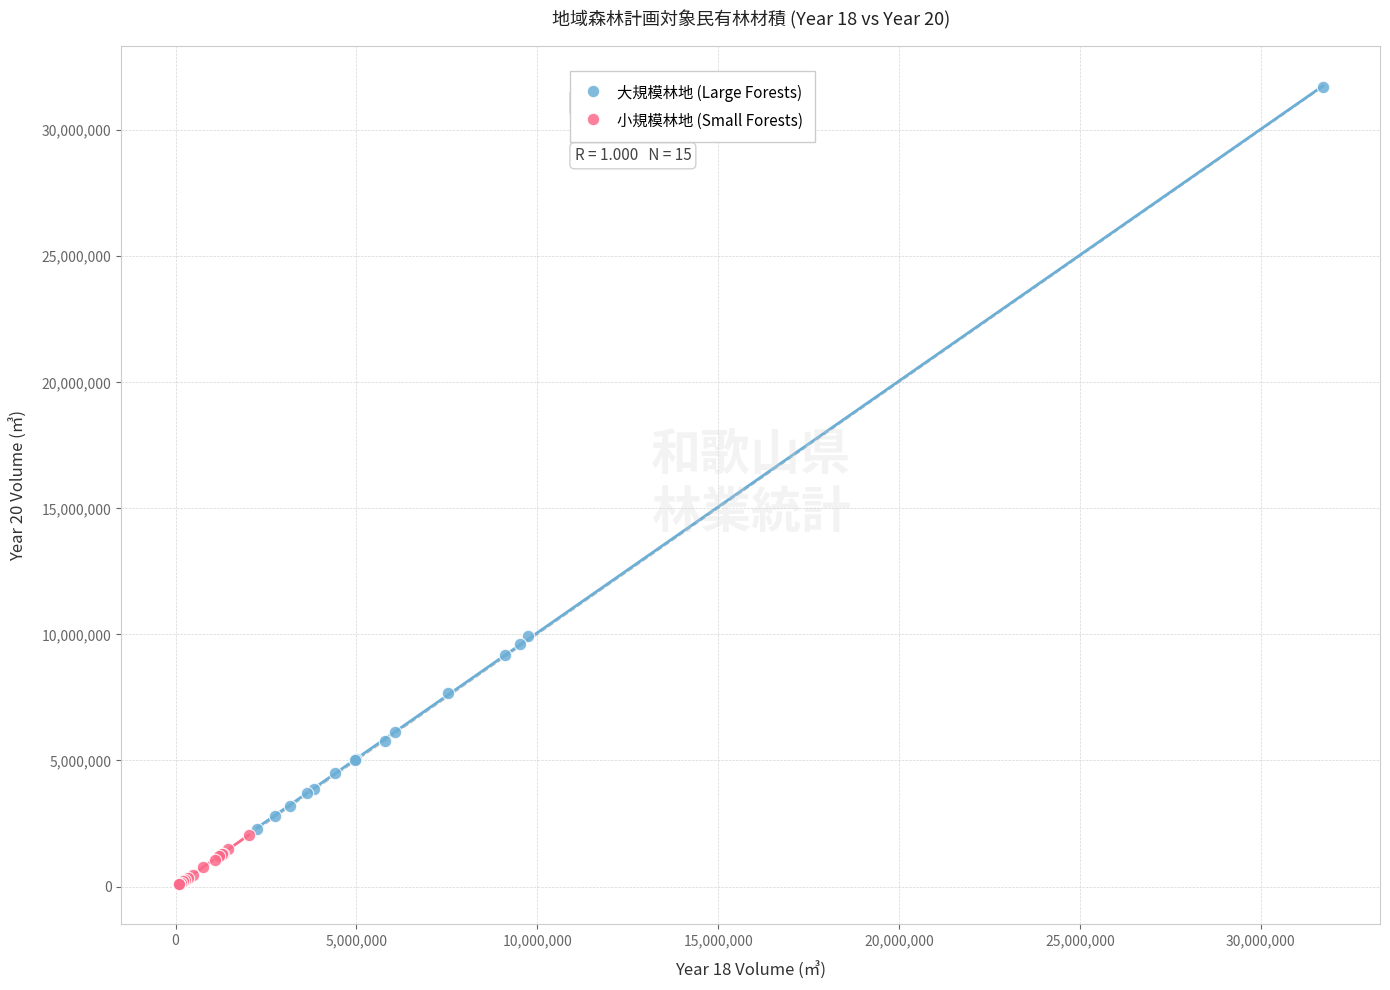

Which series reaches the maximum Y coordinate?

大規模林地 (Large Forests)